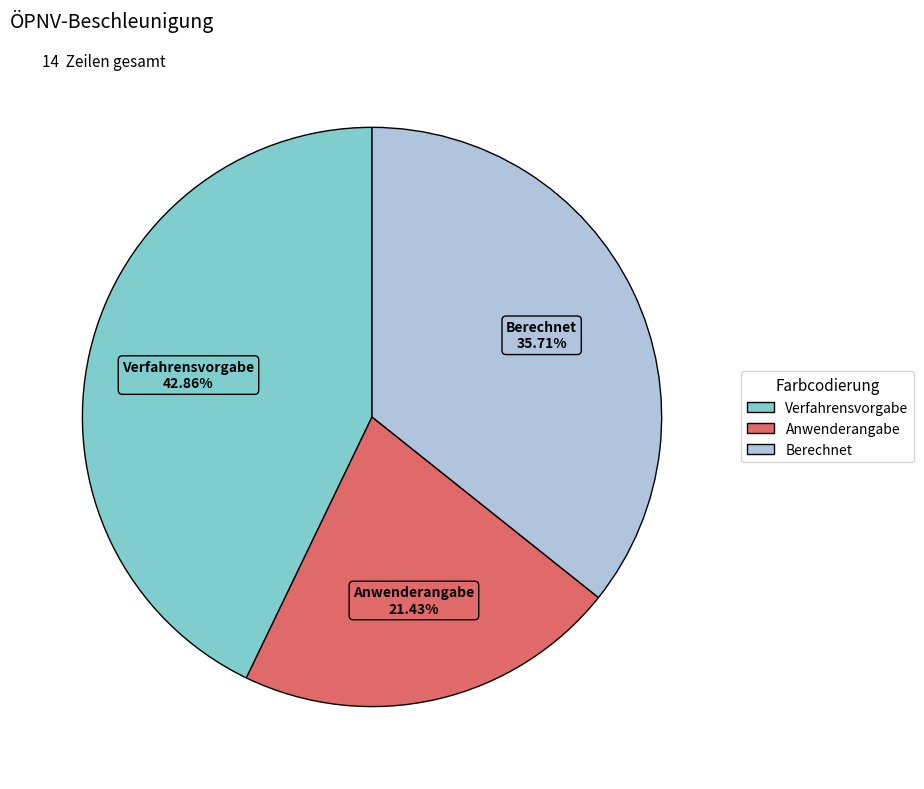

Rank the categories by value from highest to lowest.

Verfahrensvorgabe, Berechnet, Anwenderangabe